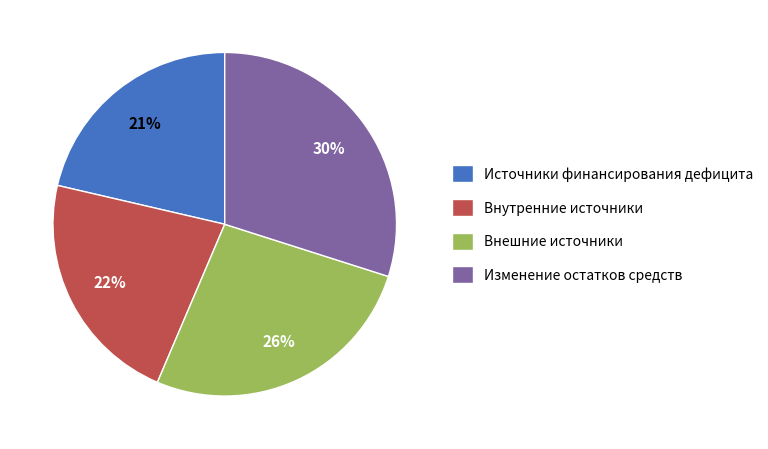

Between Внешние источники and Внутренние источники, which is larger?

Внешние источники